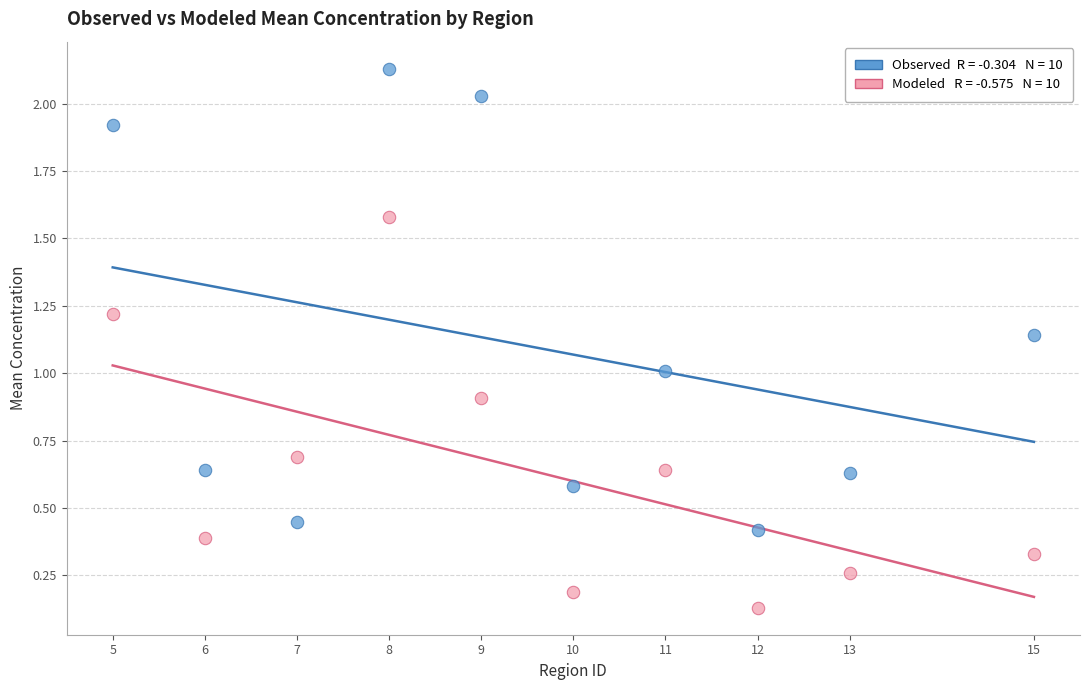

Across all data points, what is the range of X values (max minus min)?

10.0